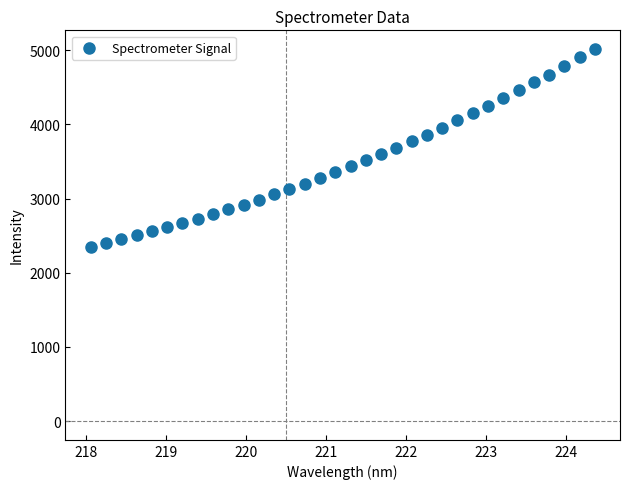

What is the range of X values (max minus min)?

6.3